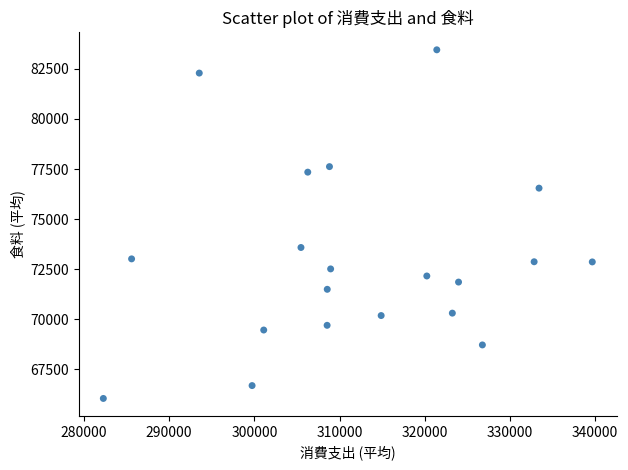

What Y value in the scatter plot is closest to 74749?

73583